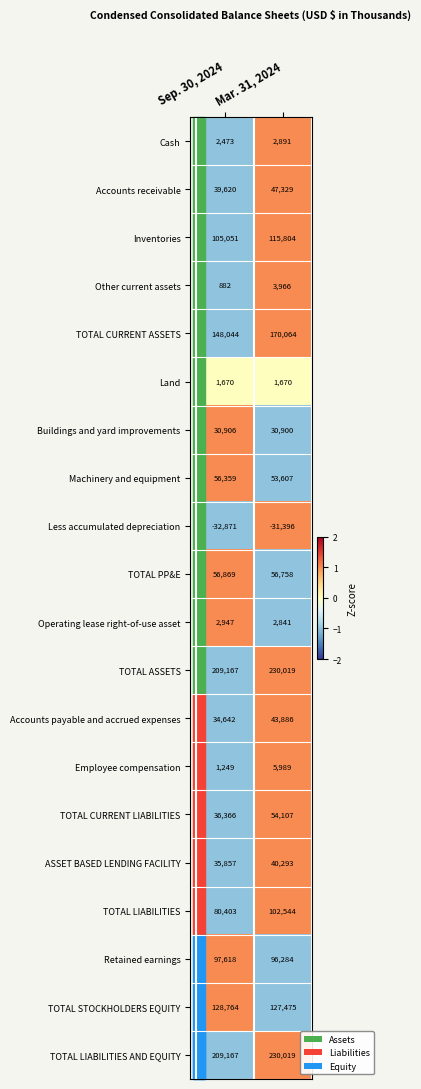

Between Sep. 30, 2024 and Mar. 31, 2024, which series saw the biggest shift?

TOTAL LIABILITIES